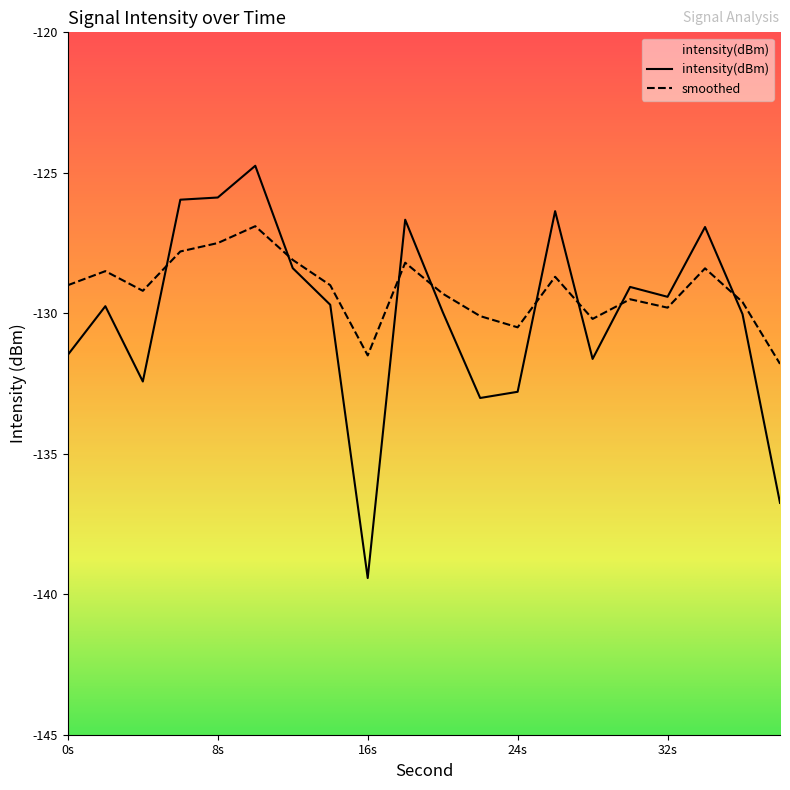

How many lines are shown in the chart?

2